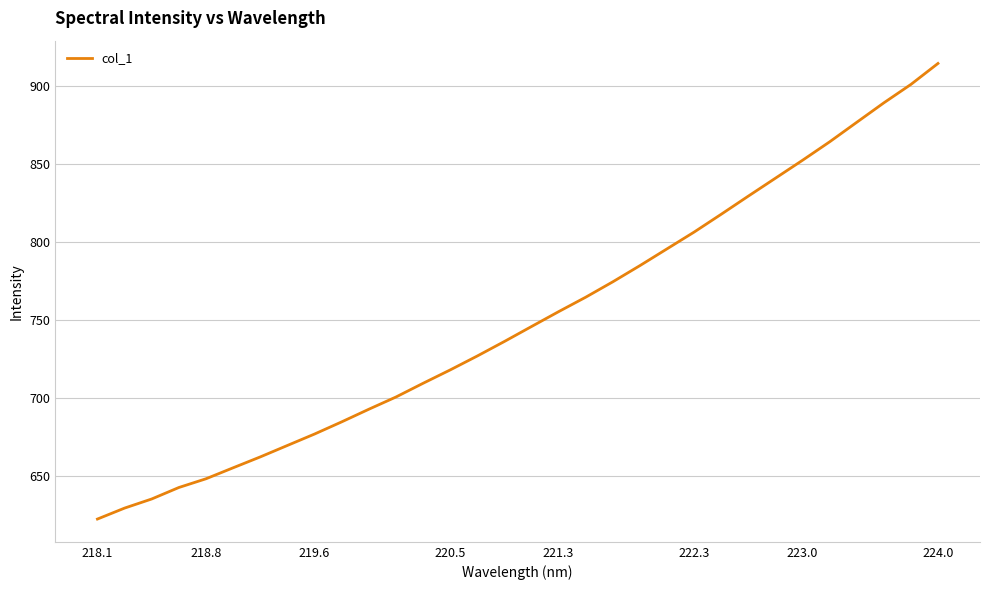

What is the maximum value shown in the chart?

914.6